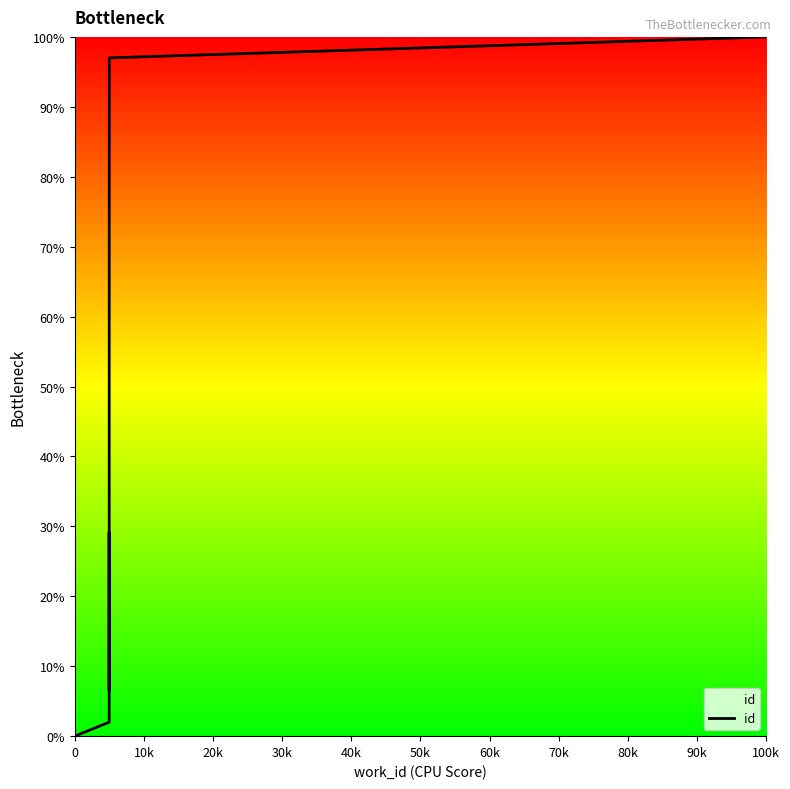

Between 70k and 40k, which is larger?

70k